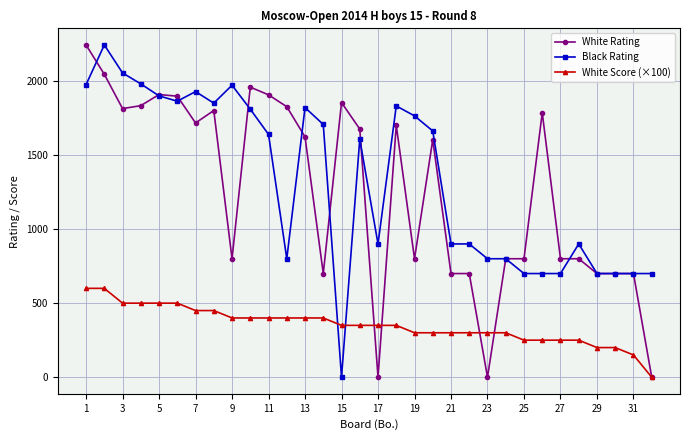

True or false: White Score (×100) and Black Rating cross at least once.

True